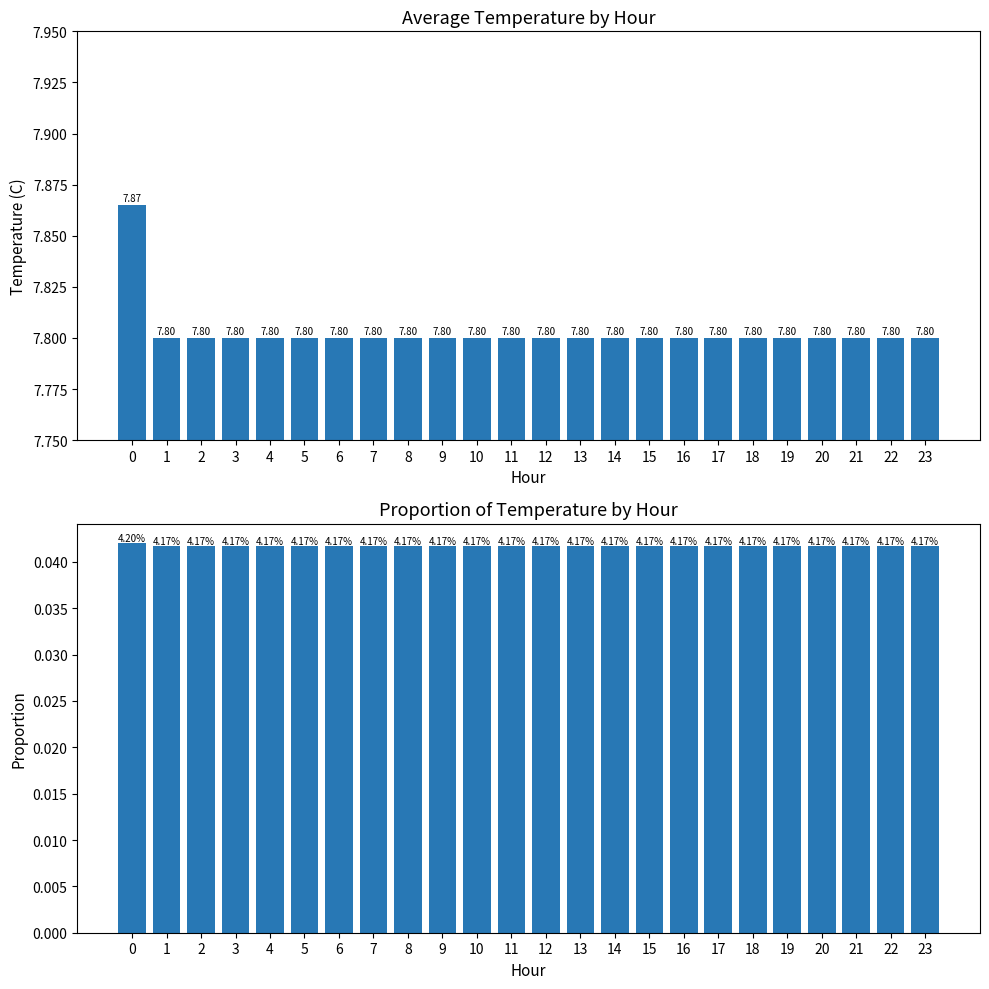

What is the greatest value displayed?

7.9